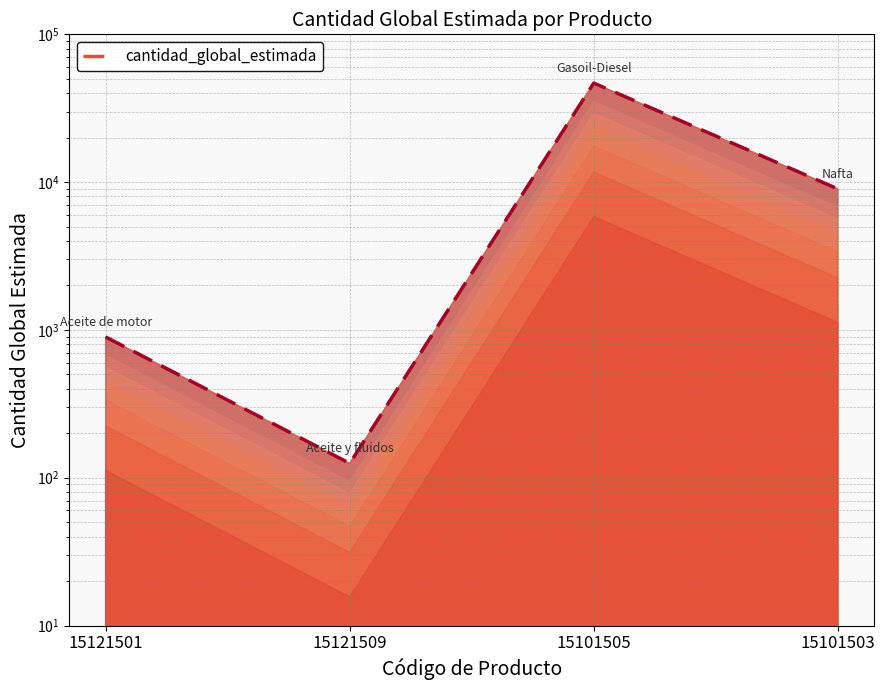

What position from the left is 15121501?

1